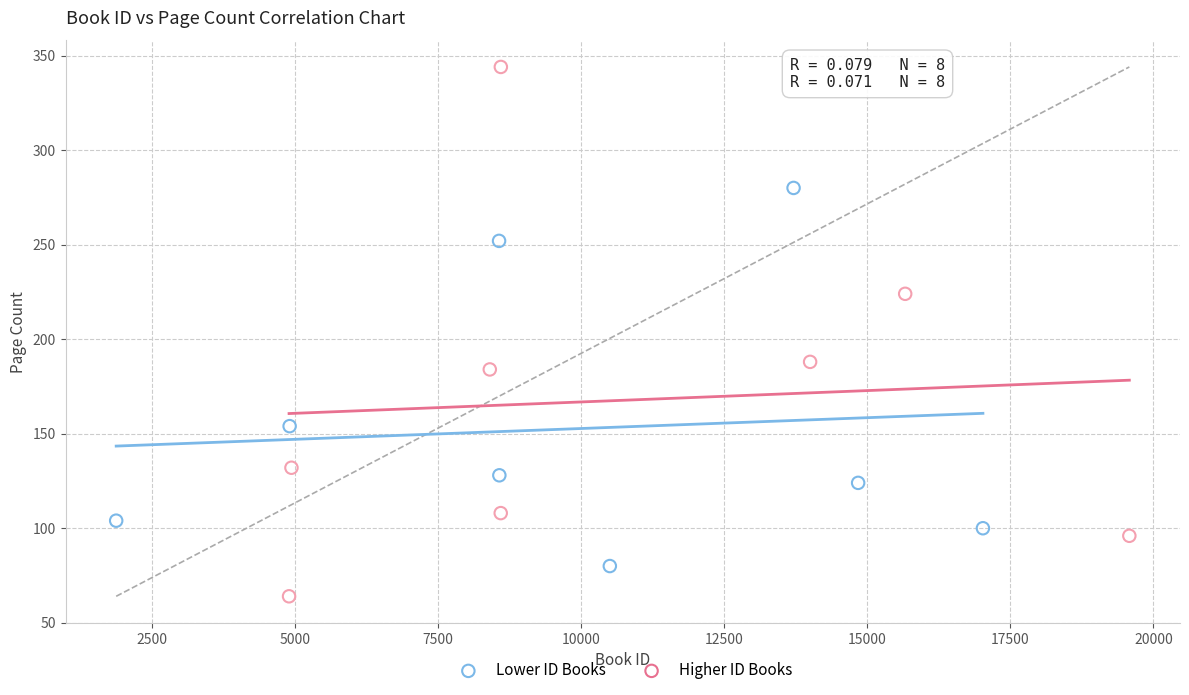

Which series reaches the minimum Y coordinate?

Higher ID Books